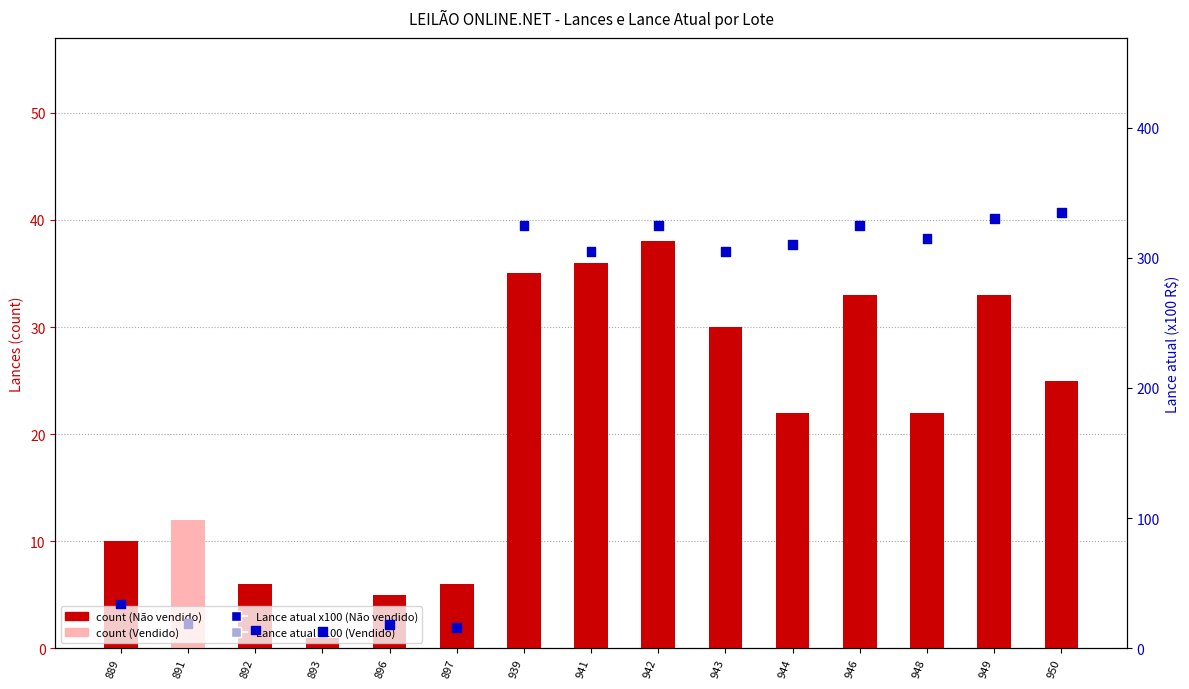

Is the value of Lance atual (x100 R$) at 946 greater than the value of Lances (count) at 941?

Yes